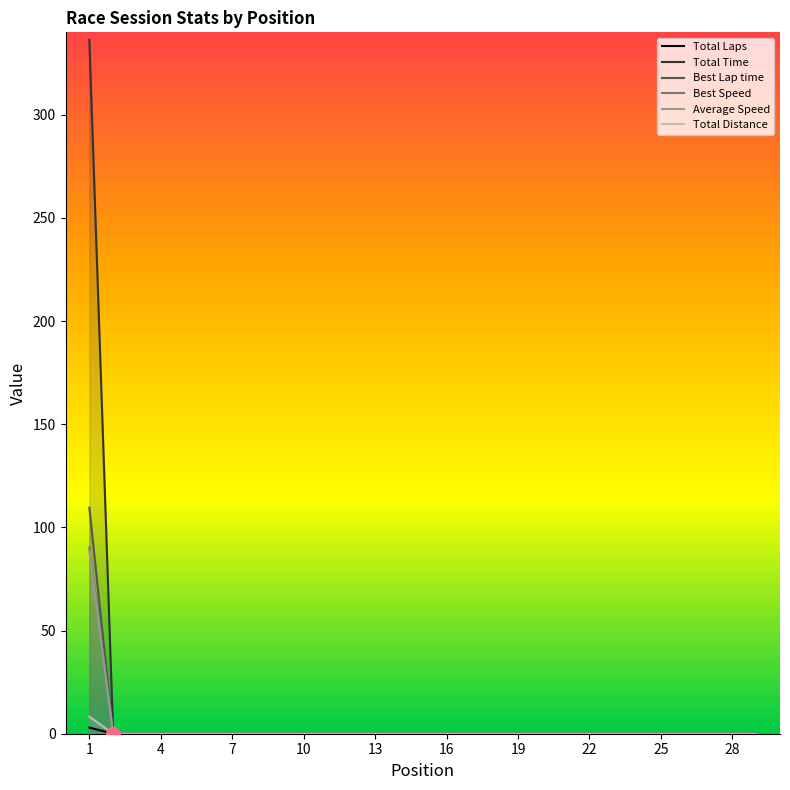

Which series has the widest spread of values?

Total Time